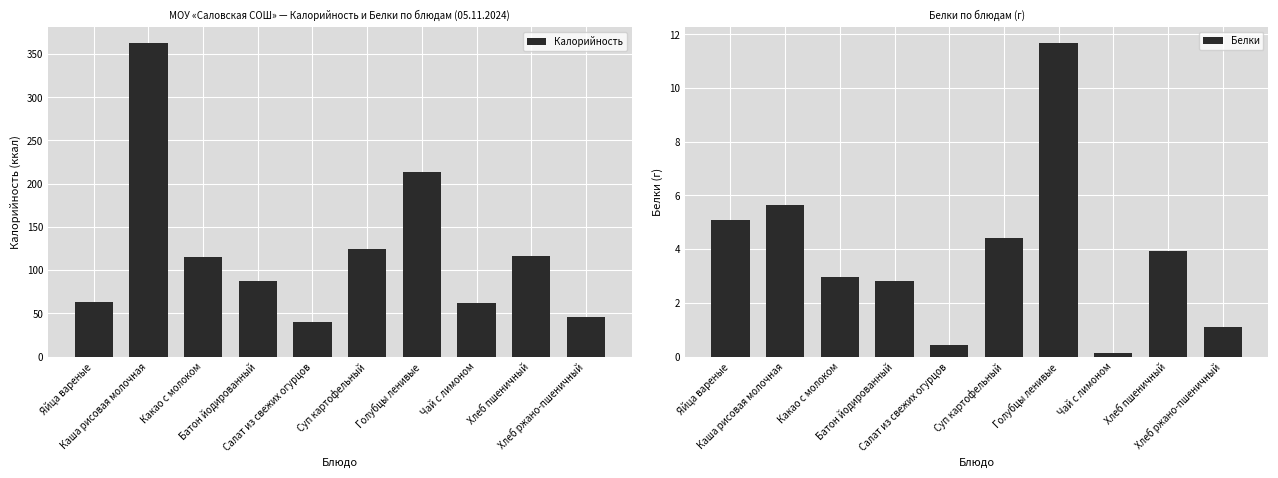

What is the total value across all series at Каша рисовая молочная?

368.5